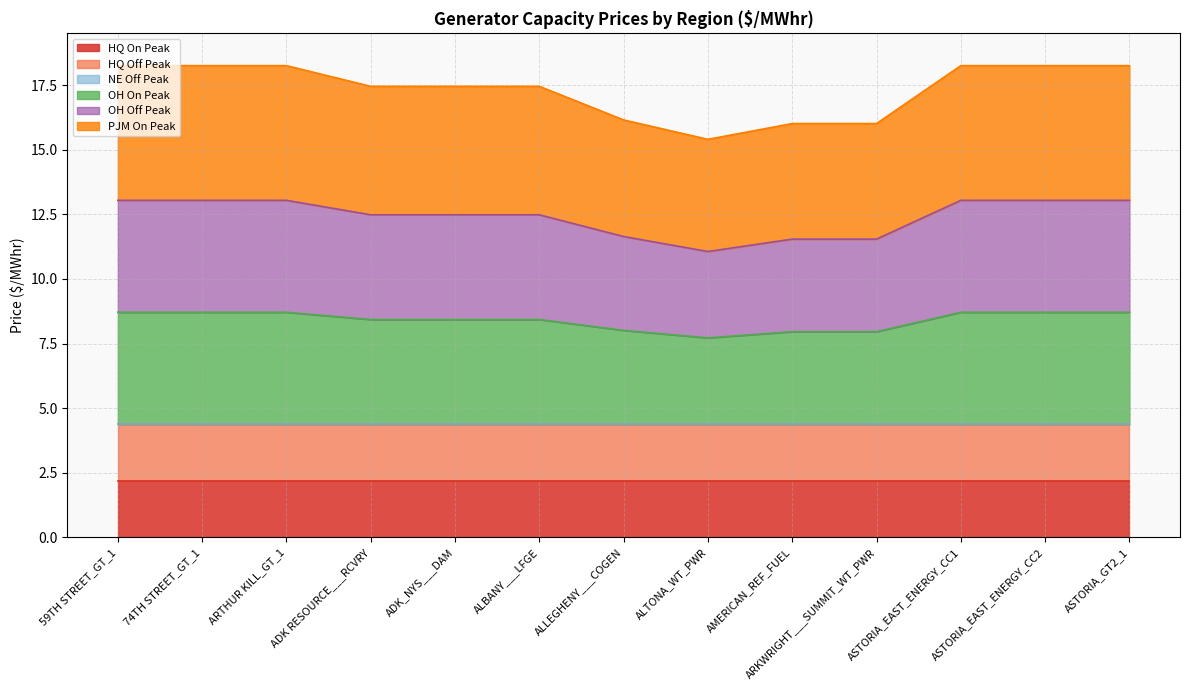

What is the difference between the OH Off Peak values at ALTONA_WT_PWR and ALBANY___LFGE?

0.7